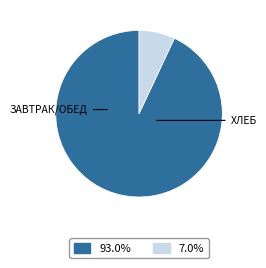

How many segments does this pie chart have?

2